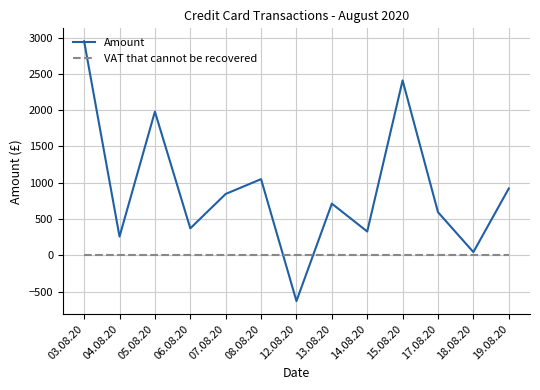

Rank the series by their maximum value, from highest to lowest.

Amount, VAT that cannot be recovered